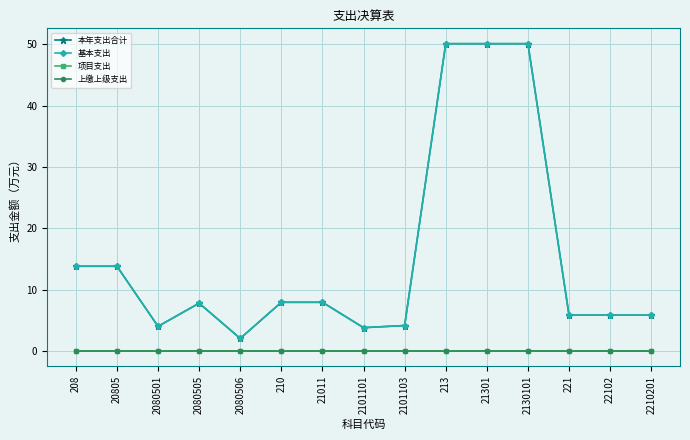

Rank the series by their maximum value, from highest to lowest.

本年支出合计, 基本支出, 项目支出, 上缴上级支出